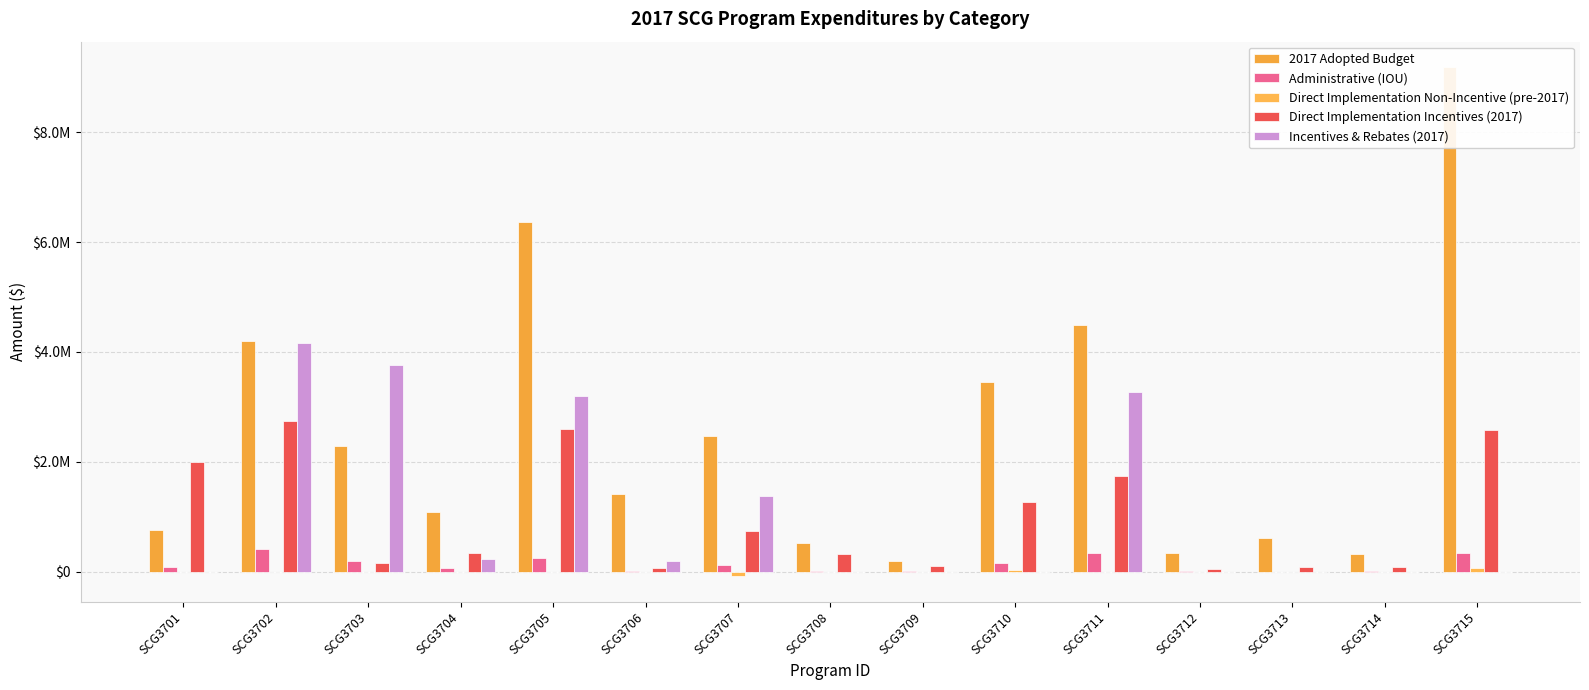

At SCG3703, list the series in order from largest to smallest.

Incentives & Rebates (2017), 2017 Adopted Budget, Administrative (IOU), Direct Implementation Incentives (2017), Direct Implementation Non-Incentive (pre-2017)